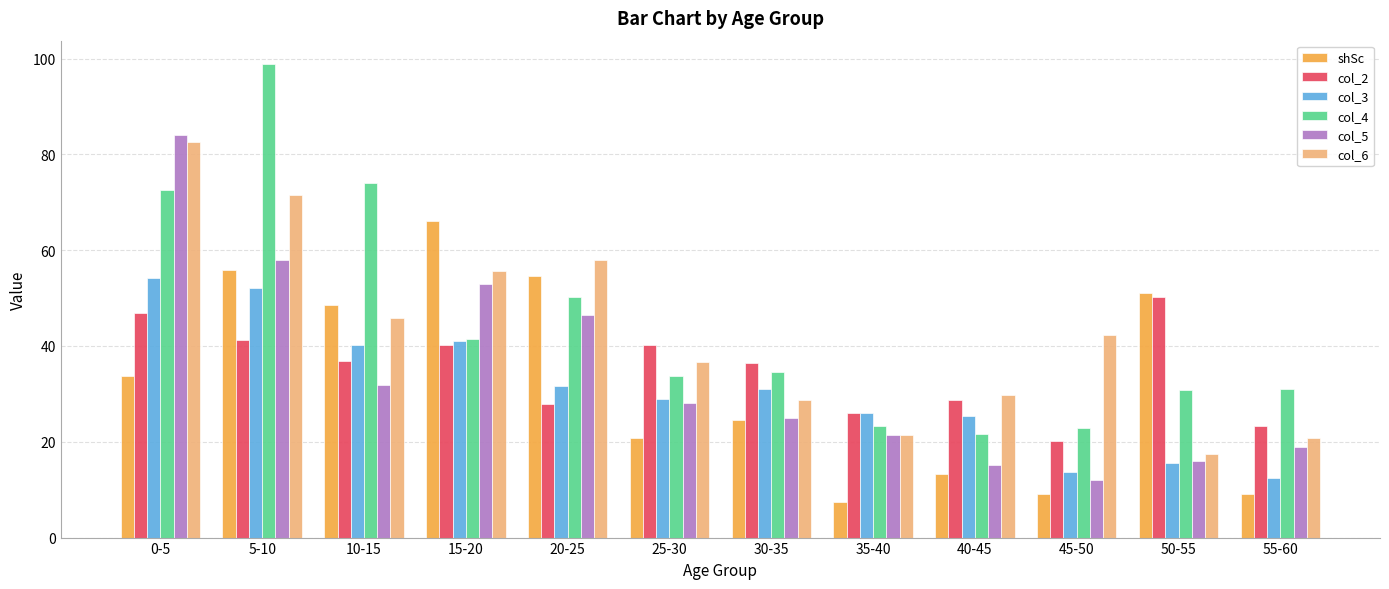

Are the bars horizontal?

No